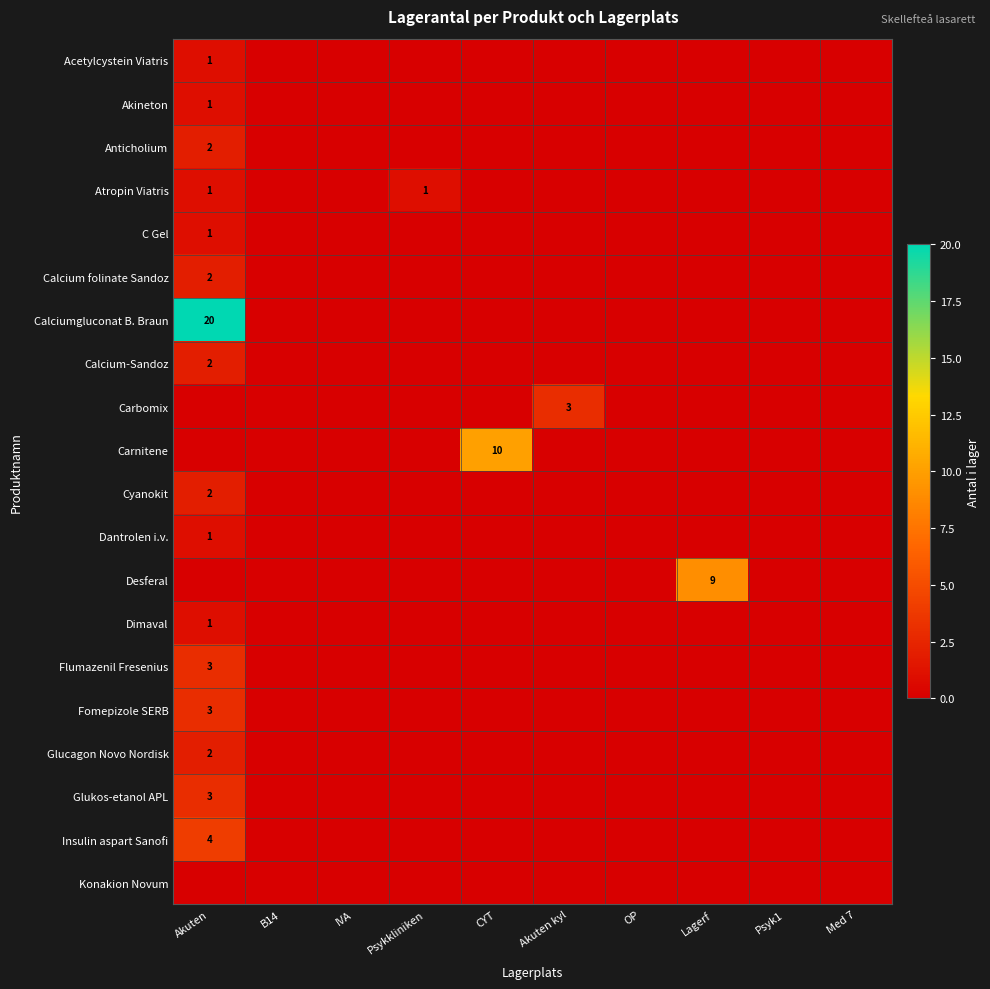

Which label corresponds to the smallest value in the chart?

B14